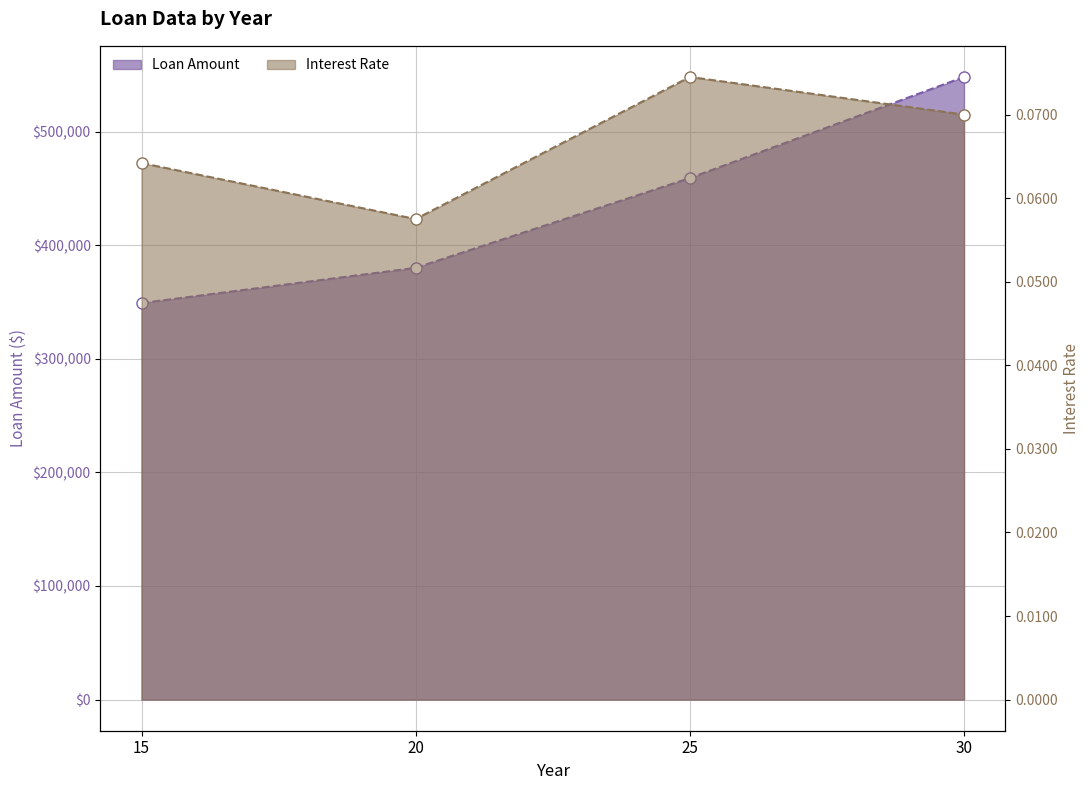

Which category has the highest value in the Loan Amount series?

30